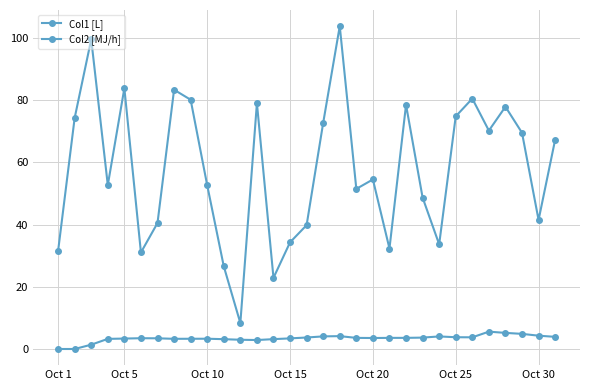

Count the number of data series in this chart.

2